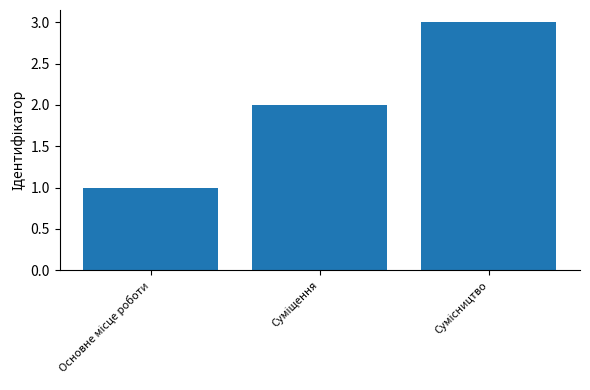

How many data points are less than 2?

1